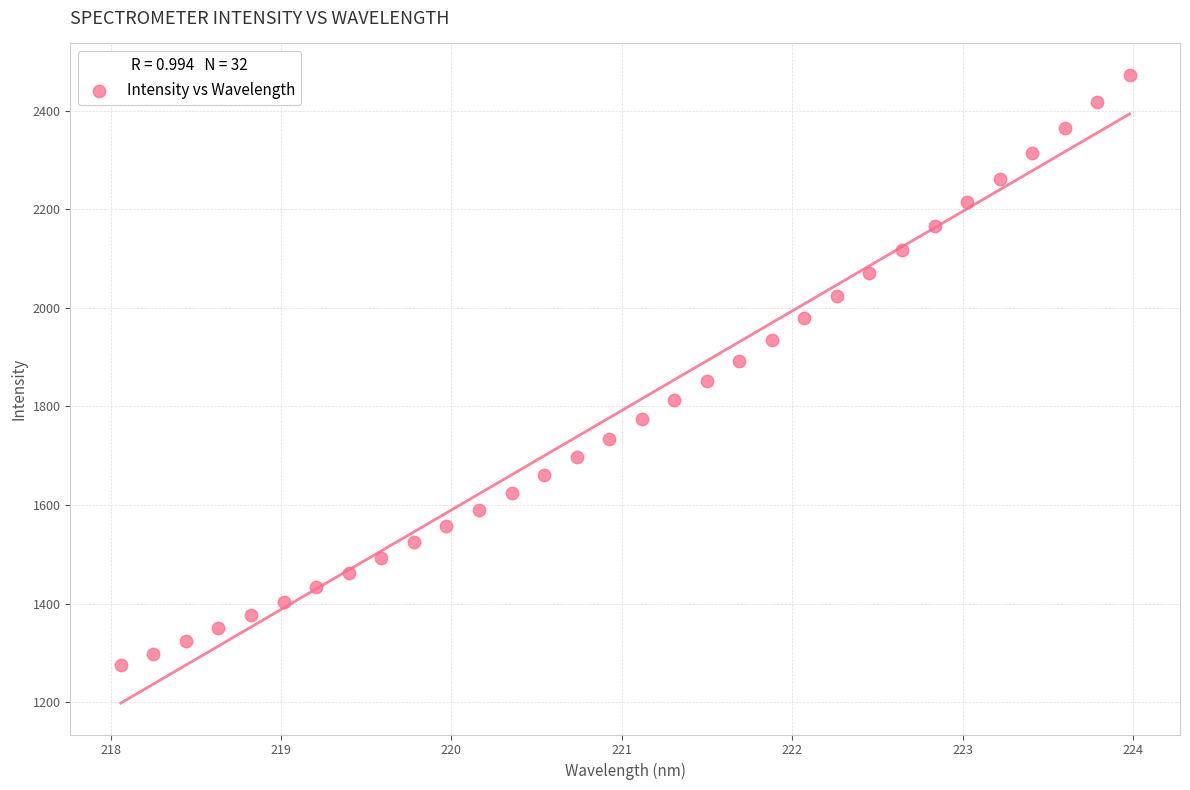

What is the range of X values (max minus min)?

5.9